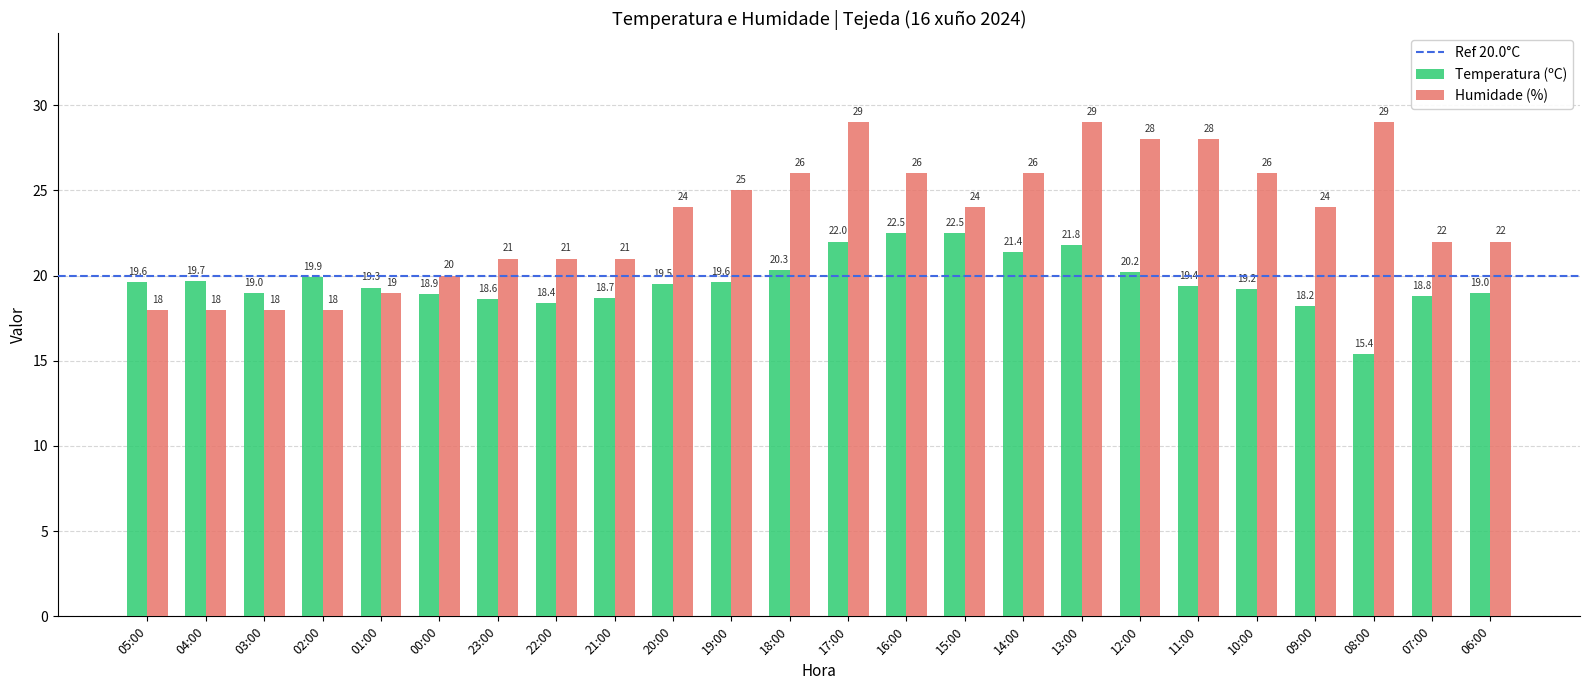

How many bars are there in total?

48